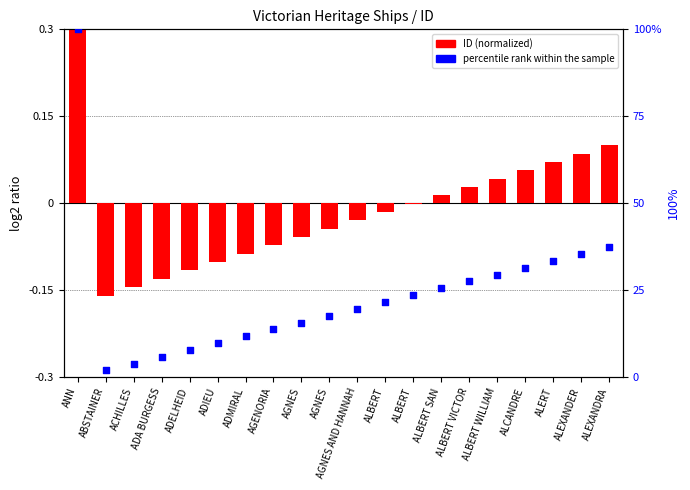

Which series contains the highest Y value?

percentile rank within the sample